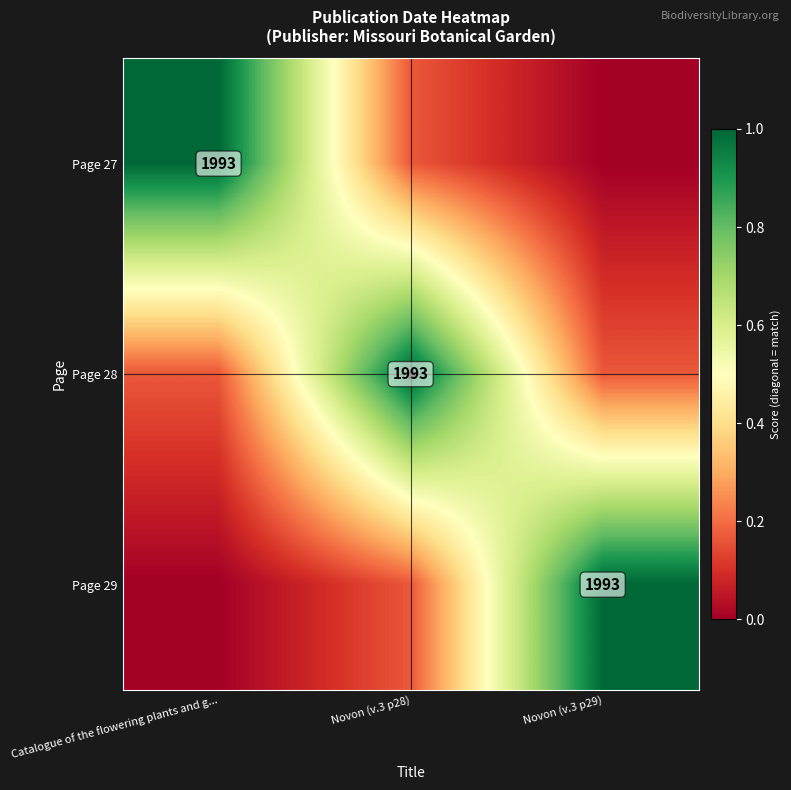

True or false: Page 27 has a value of 0.2 at Novon (v.3 p28).

False